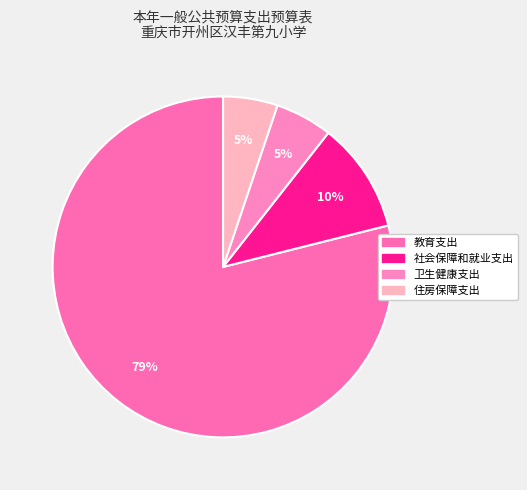

What is the smallest slice in the pie chart?

住房保障支出